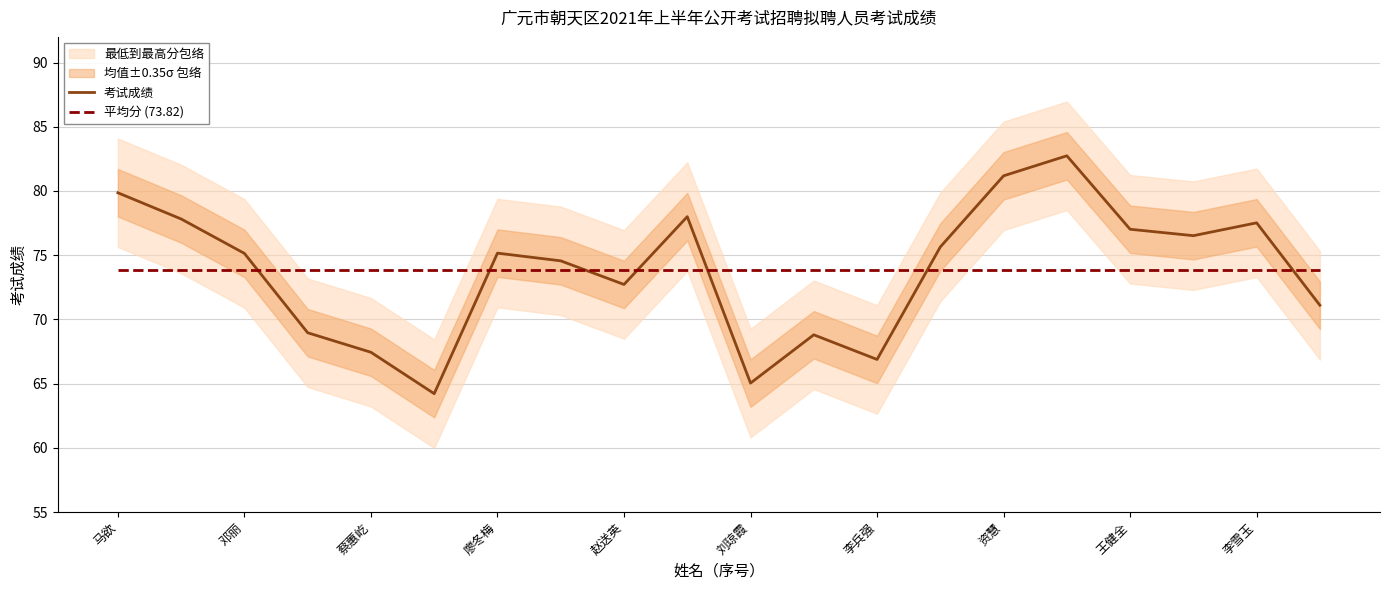

True or false: 平均分 (73.82) and 考试成绩 cross at least once.

True